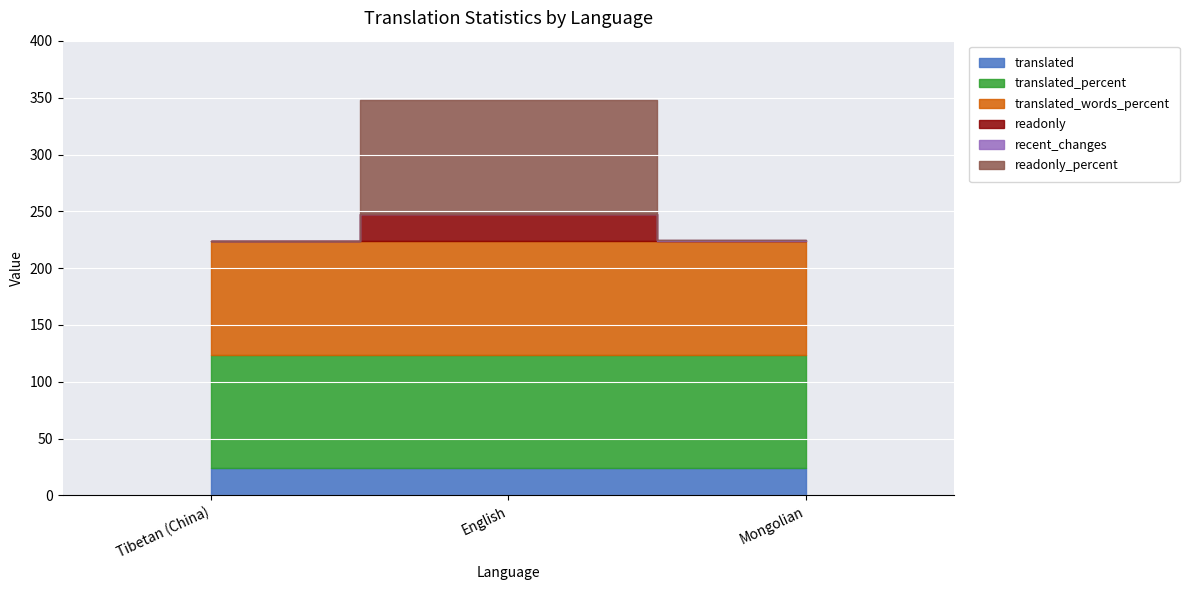

Which has a higher value, English or Mongolian?

English